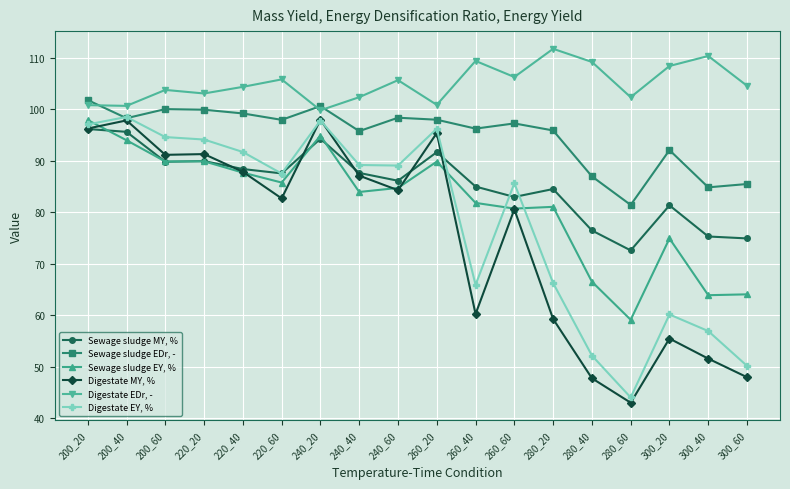

Between 200_60 and 260_20, which series saw the biggest shift?

Digestate MY, %